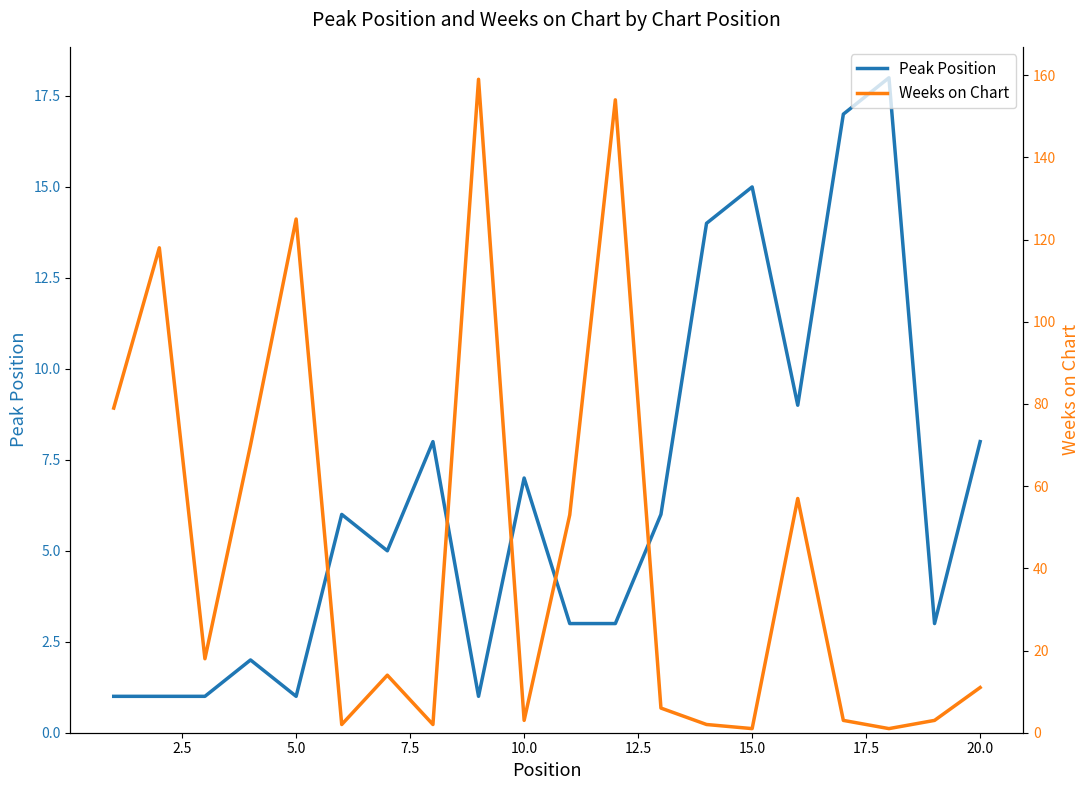

What is the highest value of the Peak Position series?

18